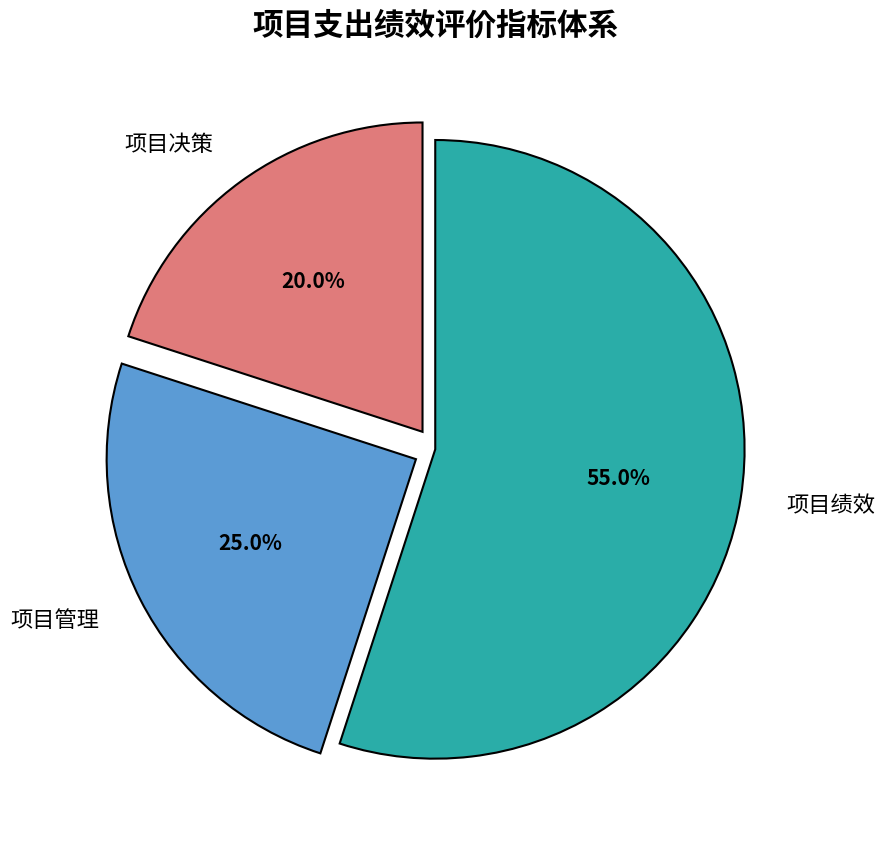

Is 项目决策 the majority of the pie?

No